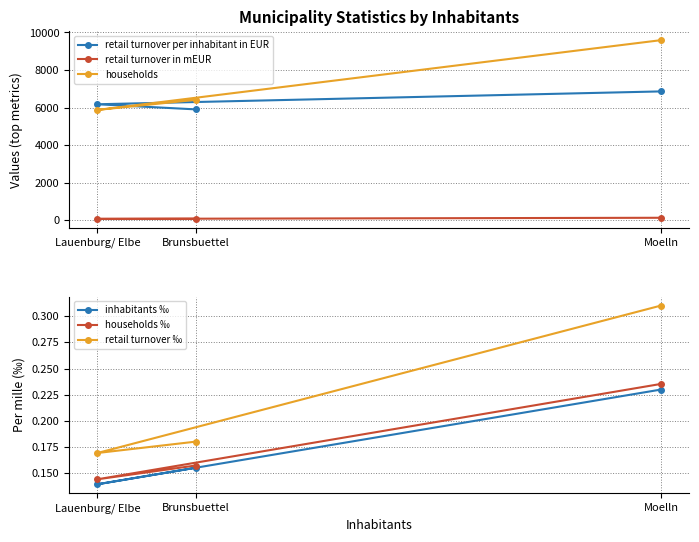

Is this an area chart (filled region under the line)?

No